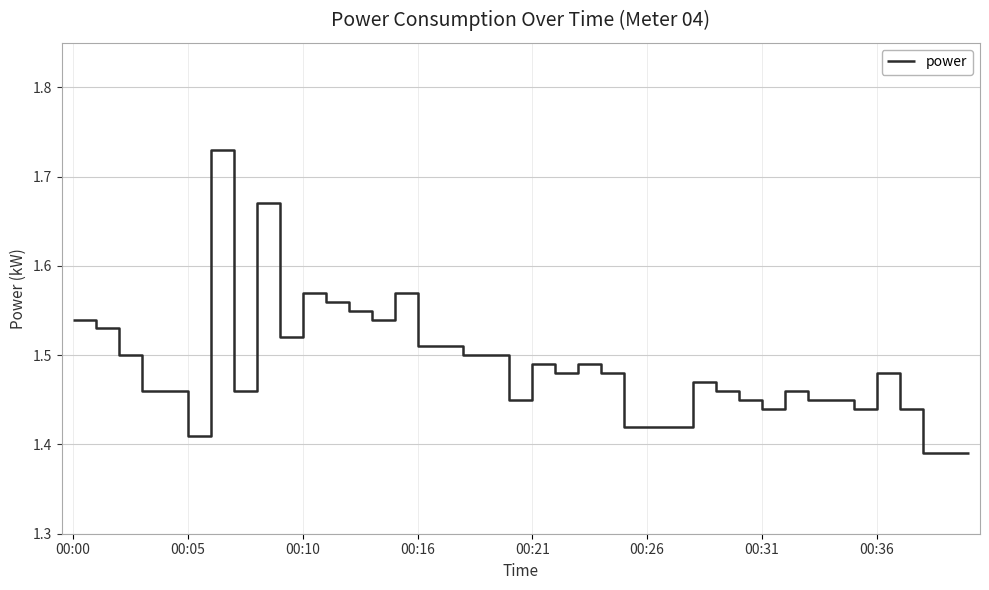

What is the difference between the maximum and minimum values?

0.3